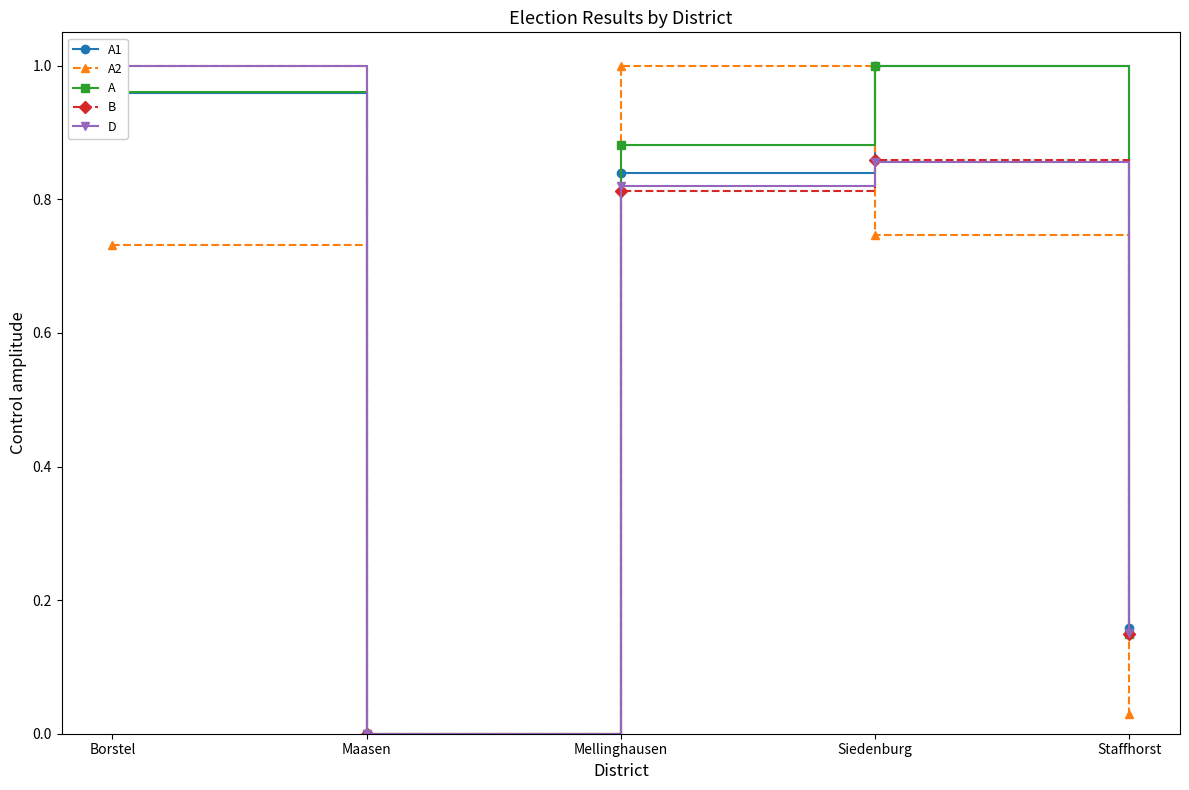

At which category does B reach its first local peak?

Siedenburg